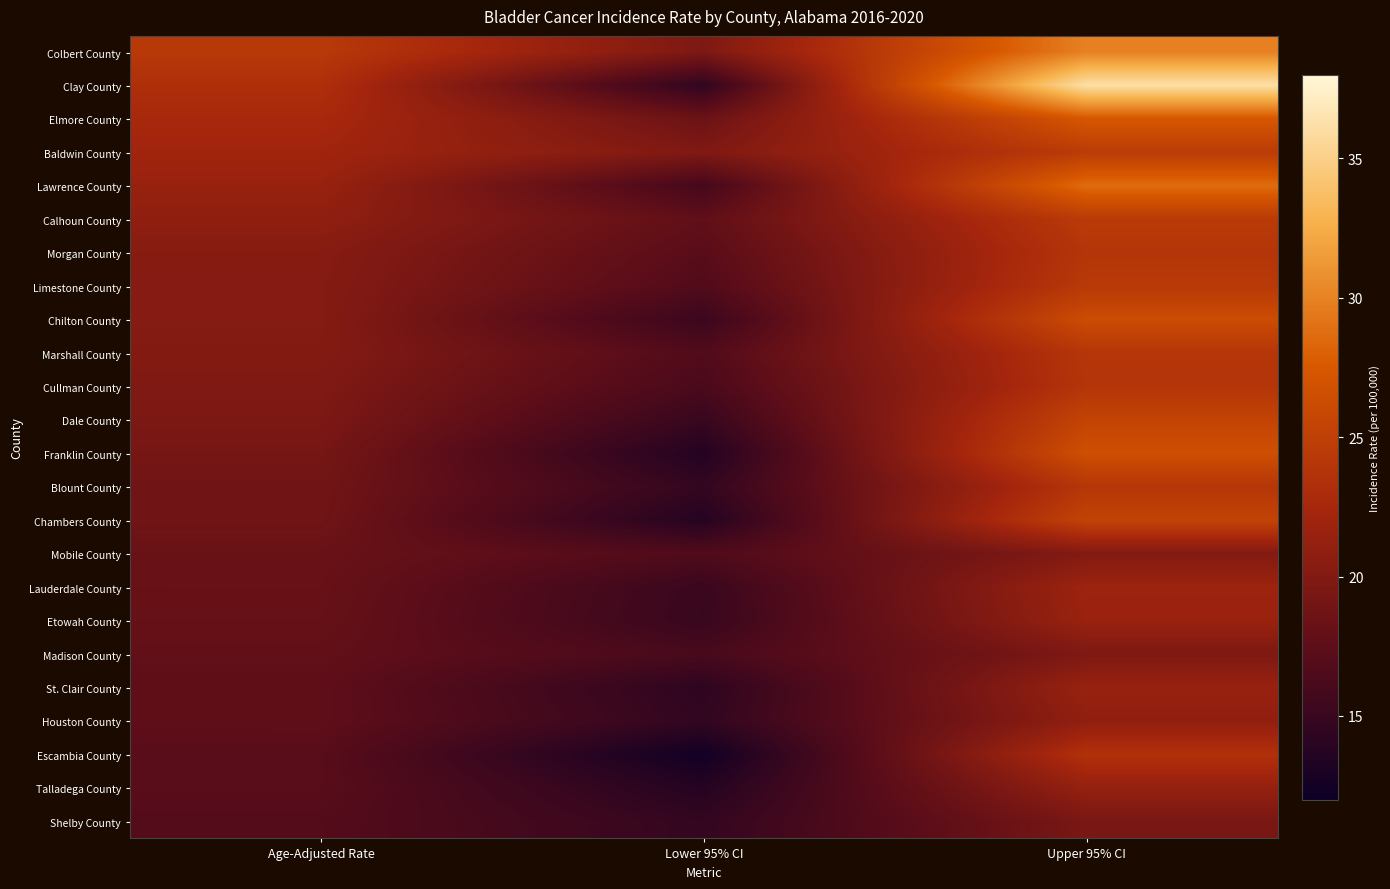

Between Age-Adjusted Rate and Upper 95% CI, which series saw the biggest shift?

Clay County